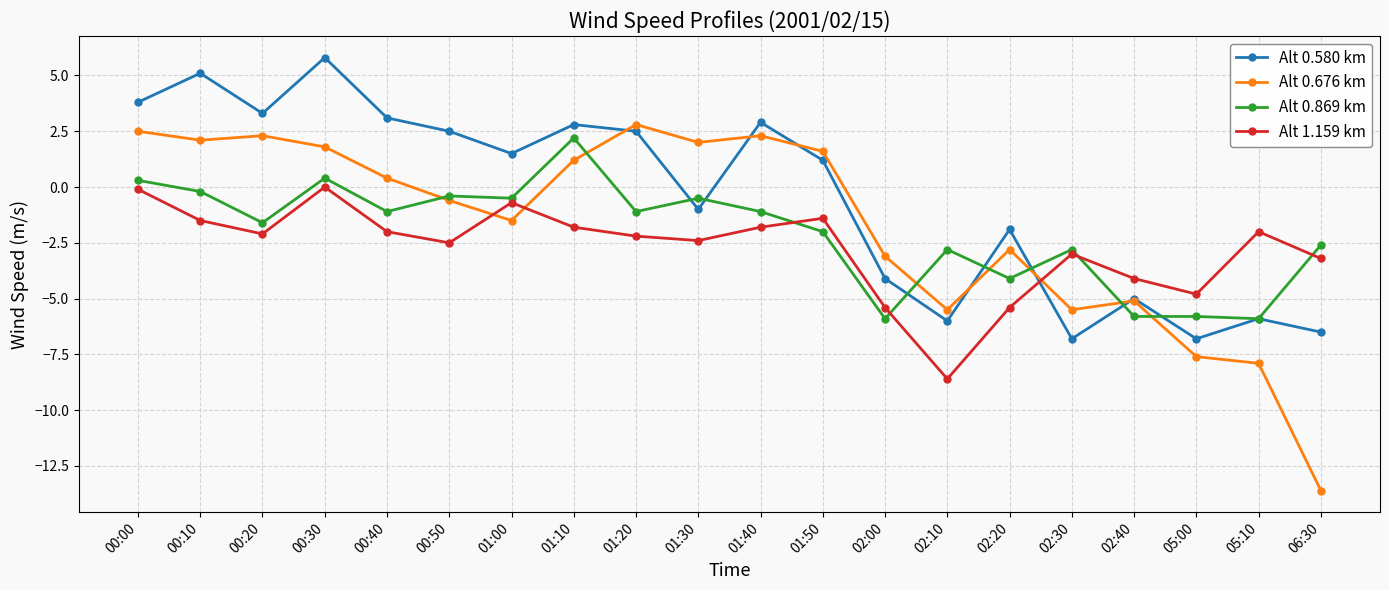

Reading left to right, what are all the values shown in this chart?

Alt 0.580 km: 00:00=3.8	00:10=5.1	00:20=3.3	00:30=5.8	00:40=3.1	00:50=2.5	01:00=1.5	01:10=2.8	01:20=2.5	01:30=-1.0	01:40=2.9	01:50=1.2	02:00=-4.1	02:10=-6.0	02:20=-1.9	02:30=-6.8	02:40=-5.0	05:00=-6.8	05:10=-5.9	06:30=-6.5
Alt 0.676 km: 00:00=2.5	00:10=2.1	00:20=2.3	00:30=1.8	00:40=0.4	00:50=-0.6	01:00=-1.5	01:10=1.2	01:20=2.8	01:30=2.0	01:40=2.3	01:50=1.6	02:00=-3.1	02:10=-5.5	02:20=-2.8	02:30=-5.5	02:40=-5.1	05:00=-7.6	05:10=-7.9	06:30=-13.6
Alt 0.869 km: 00:00=0.3	00:10=-0.2	00:20=-1.6	00:30=0.4	00:40=-1.1	00:50=-0.4	01:00=-0.5	01:10=2.2	01:20=-1.1	01:30=-0.5	01:40=-1.1	01:50=-2.0	02:00=-5.9	02:10=-2.8	02:20=-4.1	02:30=-2.8	02:40=-5.8	05:00=-5.8	05:10=-5.9	06:30=-2.6
Alt 1.159 km: 00:00=-0.1	00:10=-1.5	00:20=-2.1	00:30=0.0	00:40=-2.0	00:50=-2.5	01:00=-0.7	01:10=-1.8	01:20=-2.2	01:30=-2.4	01:40=-1.8	01:50=-1.4	02:00=-5.4	02:10=-8.6	02:20=-5.4	02:30=-3.0	02:40=-4.1	05:00=-4.8	05:10=-2.0	06:30=-3.2